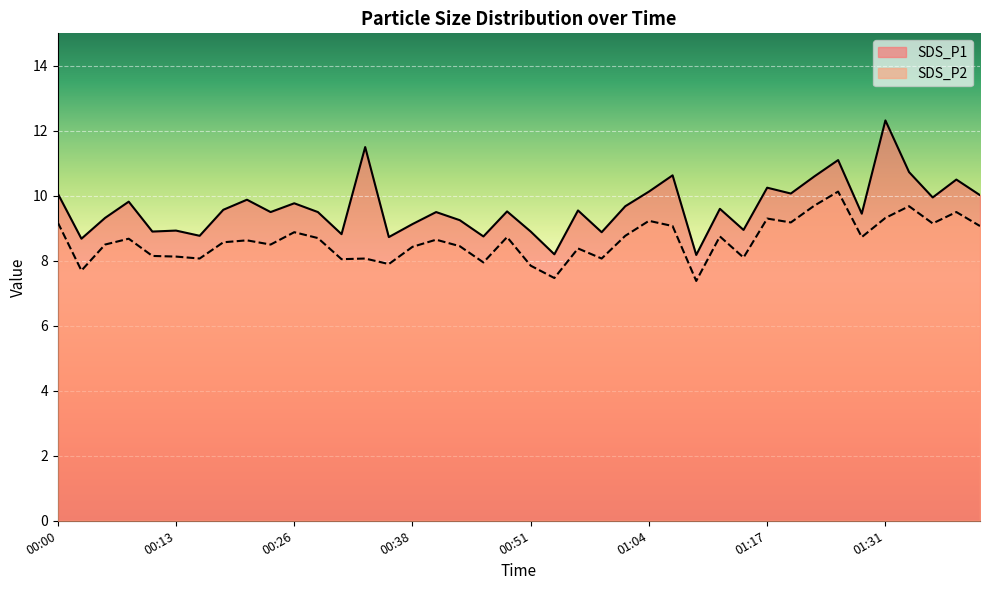

Does the chart display data point markers on the line(s)?

No